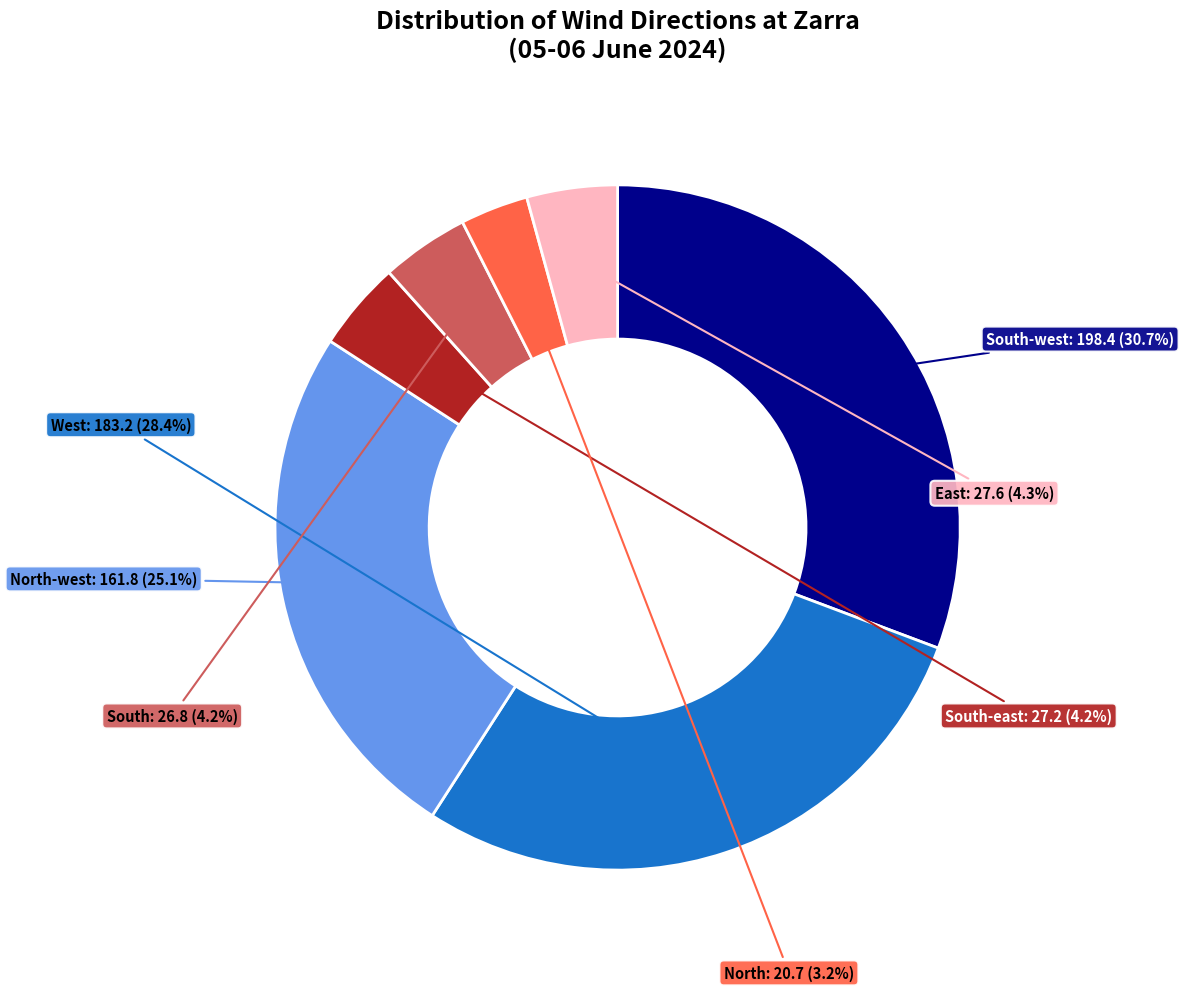

Combined, do East and North account for over 50%?

No